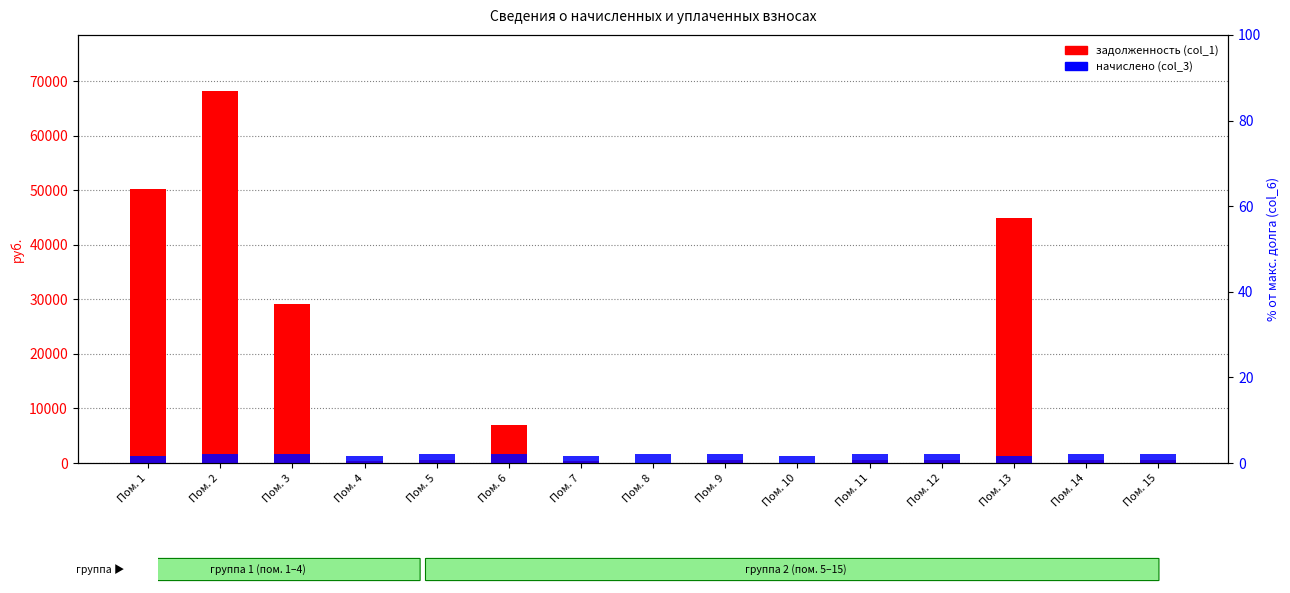

What is the difference between the second highest and second lowest values in the начислено (col_3) series?

386.4